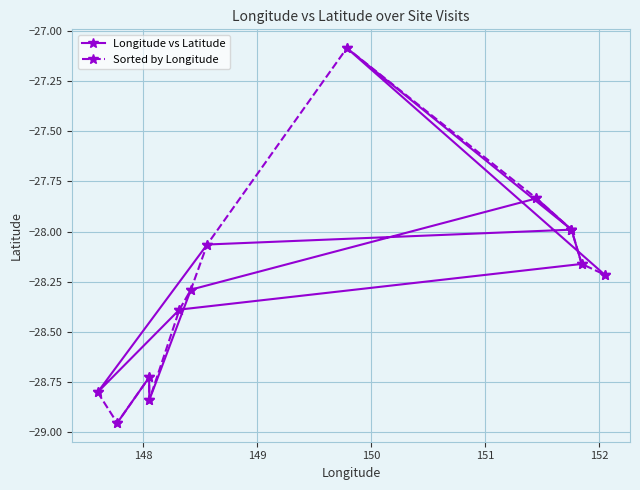

Reading left to right, list all the values displayed in this chart.

Longitude vs Latitude: -29.0	-28.7	-28.8	-28.3	-27.8	-28.0	-28.2	-28.4	-28.8	-28.1	-28.0	-27.1	-28.2
Sorted by Longitude: -28.8	-29.0	-28.7	-28.8	-28.4	-28.3	-28.1	-27.1	-27.8	-28.0	-28.0	-28.2	-28.2